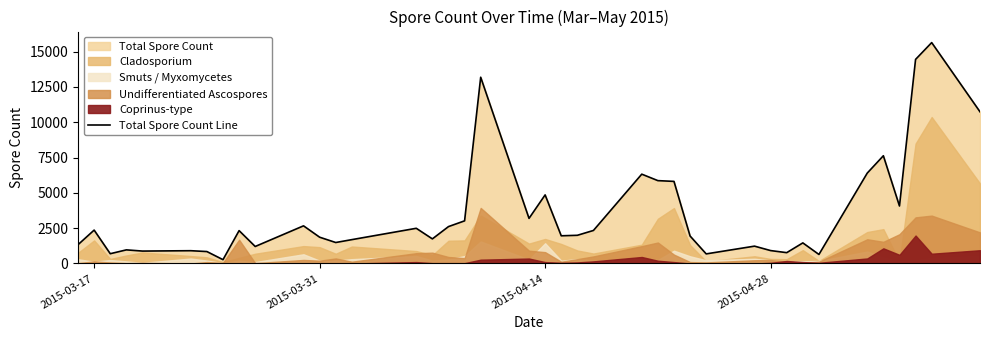

What is the highest value of the Total Spore Count Line series?

15642